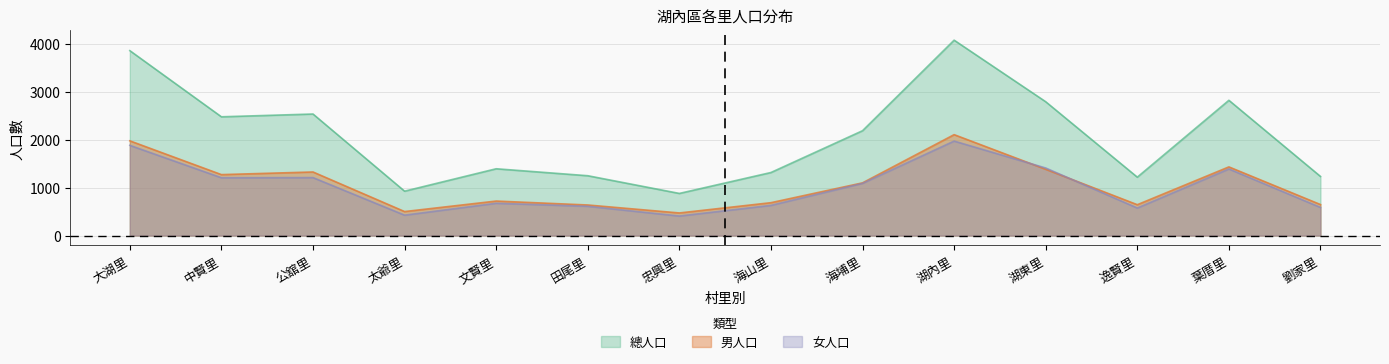

The value of 女人口 at 海埔里 is 1566. True or false?

False